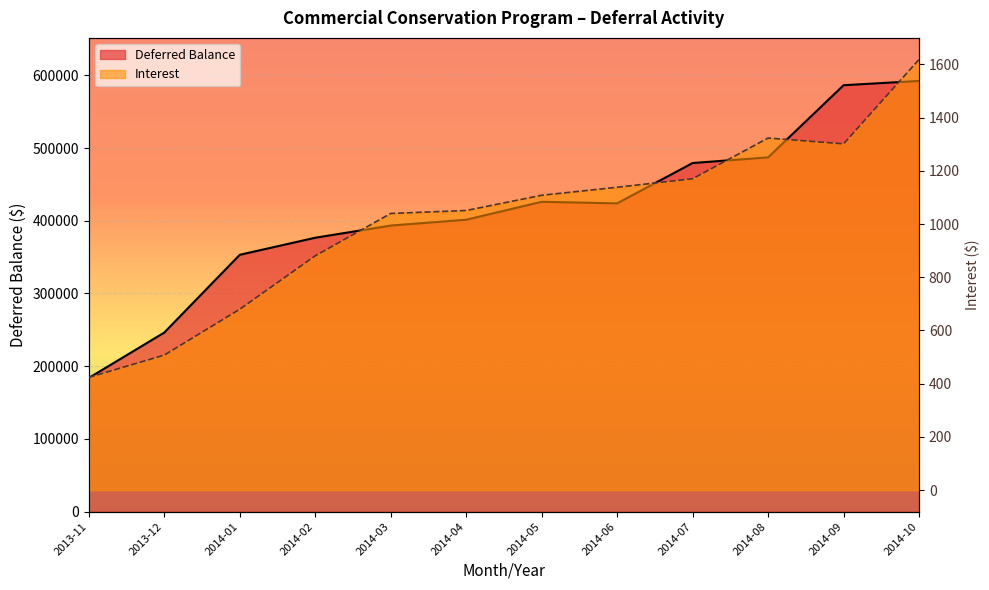

What are all the series names shown in the legend?

Deferred Balance, Interest